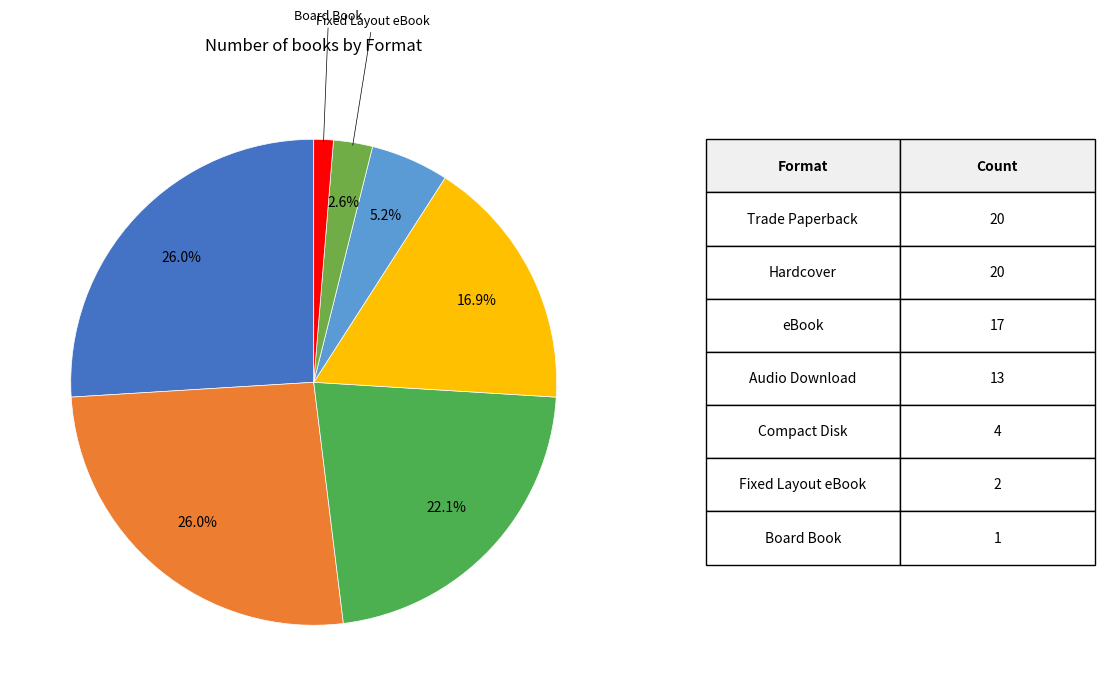

To the nearest percent, what is the average slice percentage?

14%